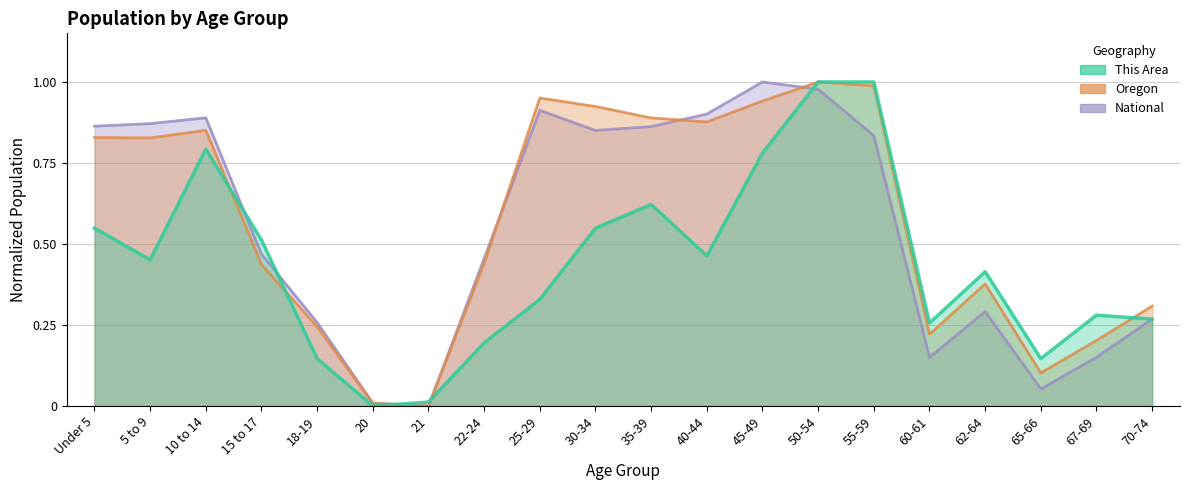

Is the value of This Area at 35-39 greater than the value of National at 15 to 17?

Yes